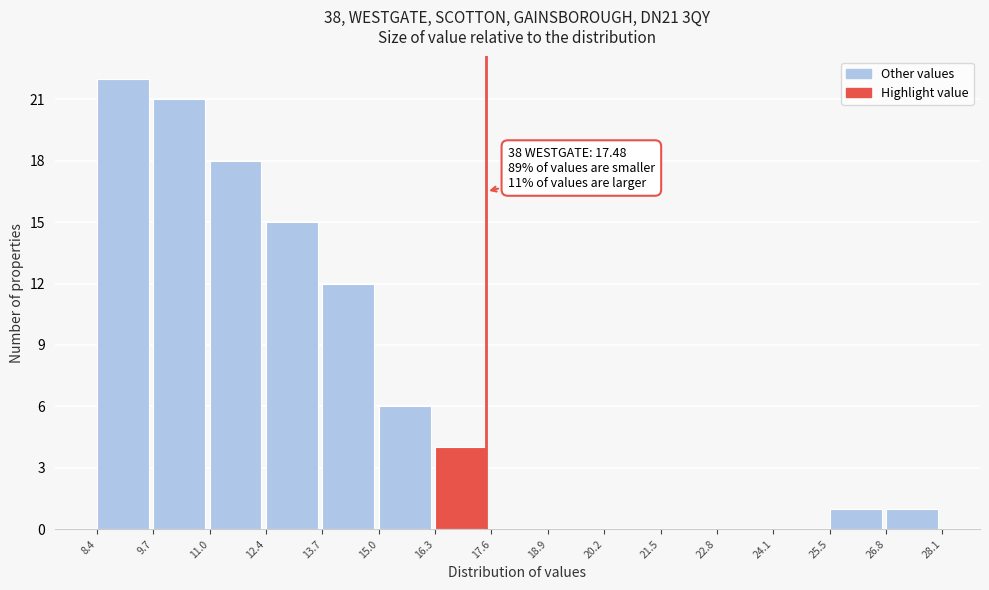

Over which range of the x-axis is the bar tallest?

8.4 to 9.7